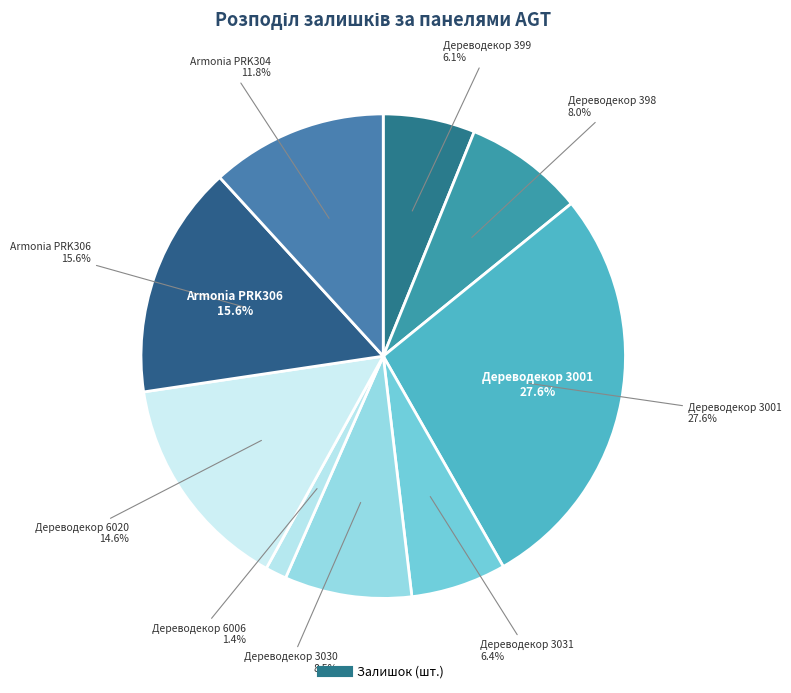

Which has a higher value, Дереводекор 6006 or Дереводекор 3031?

Дереводекор 3031